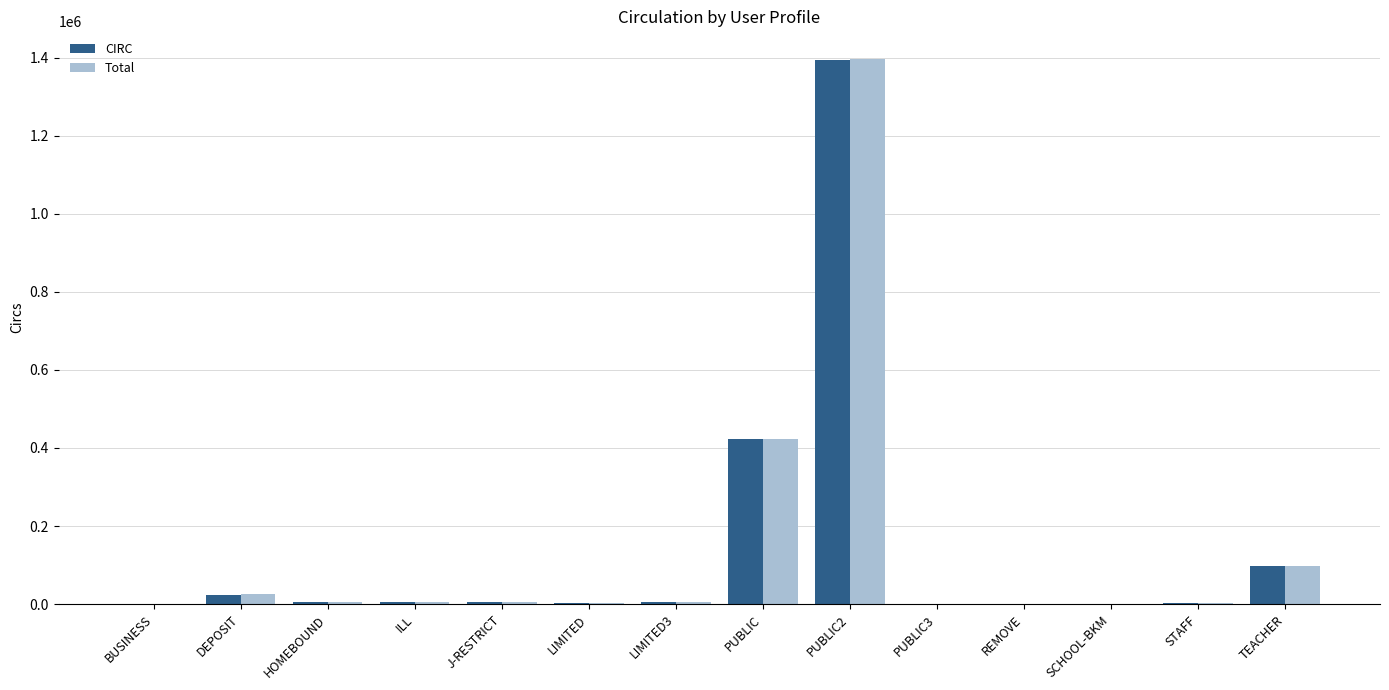

At which label is CIRC closest to 697579?

PUBLIC